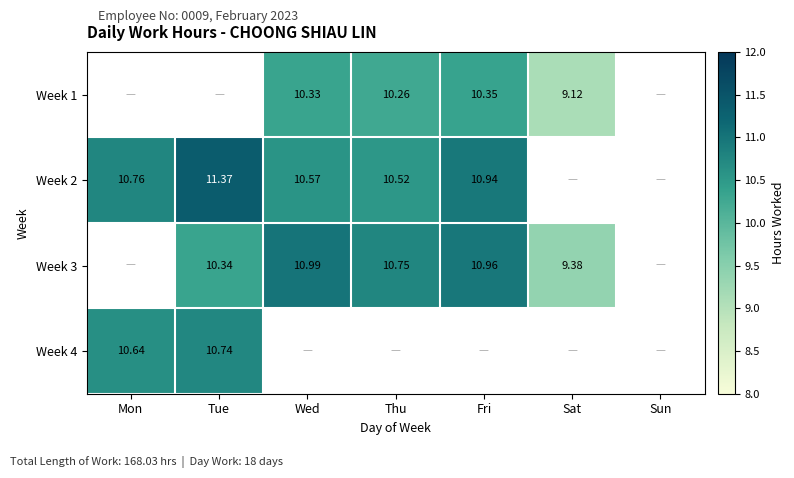

True or false: Week 1 has a value of 10.3 at Wed.

True